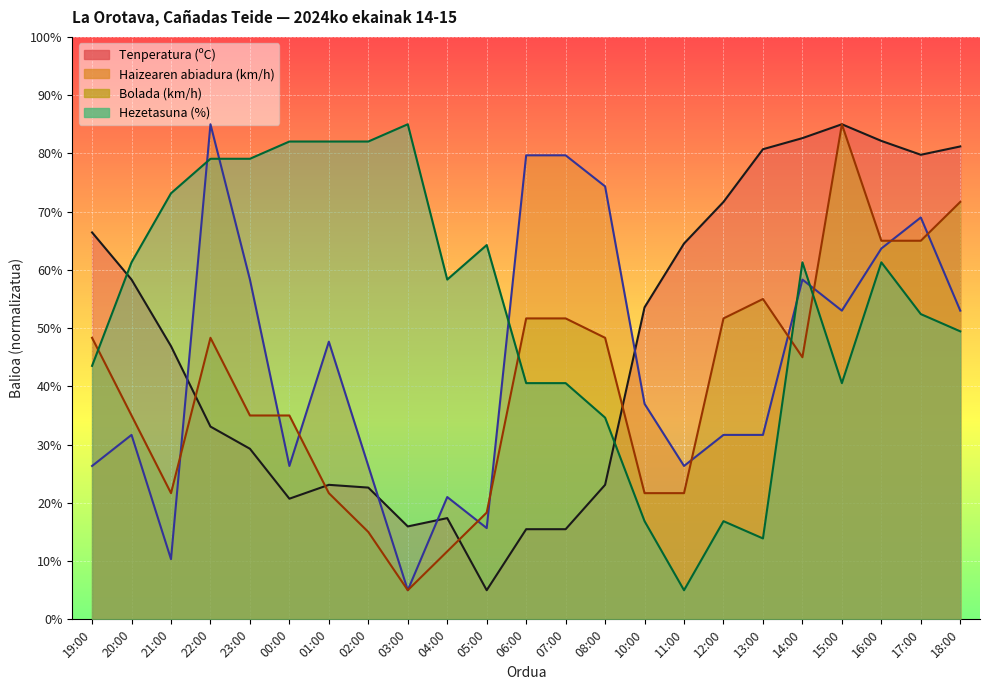

Between 10:00 and 18:00, which is larger?

18:00